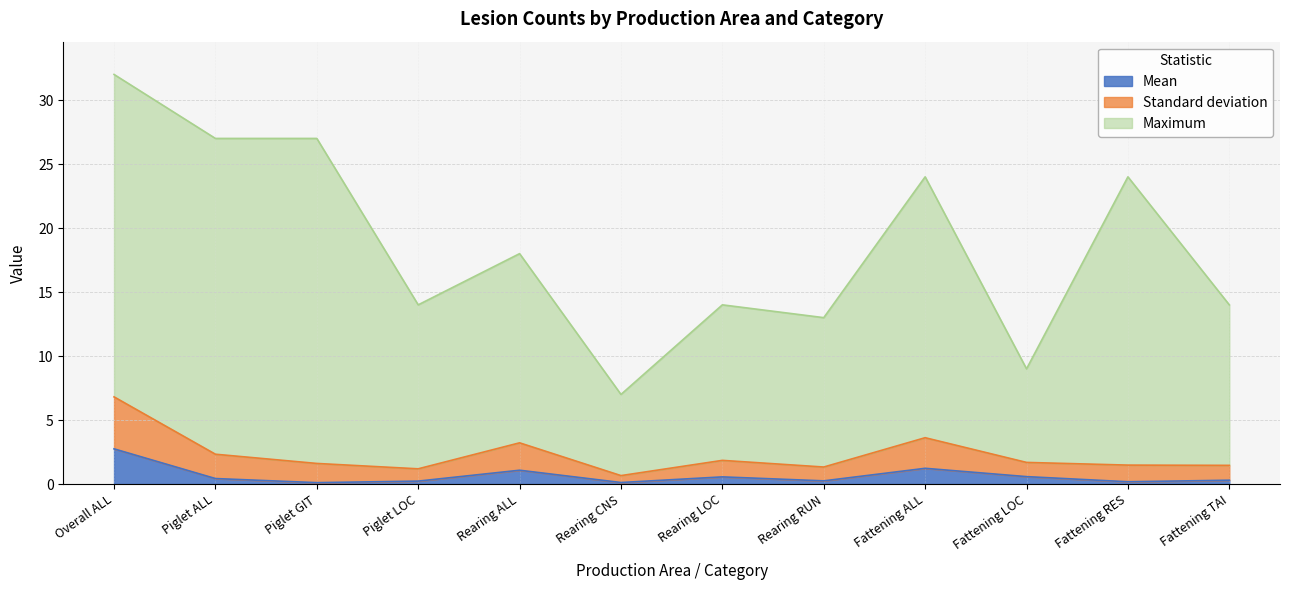

What is the difference between the maximum and minimum values in the Mean series?

2.6